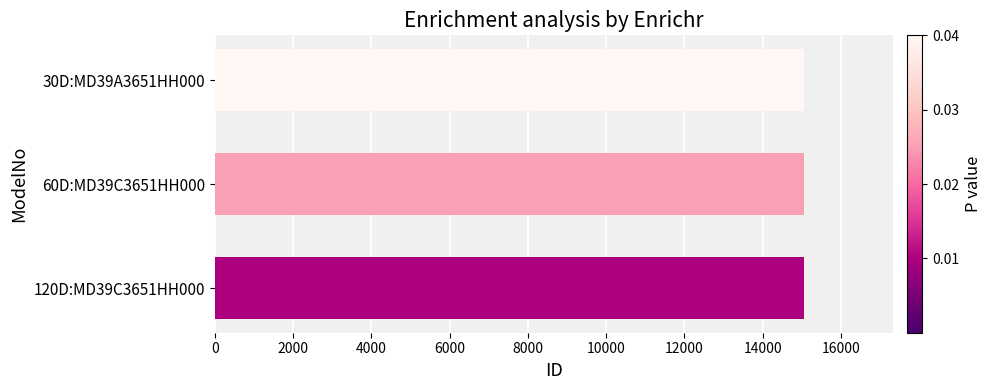

What is the maximum value shown in the chart?

15067